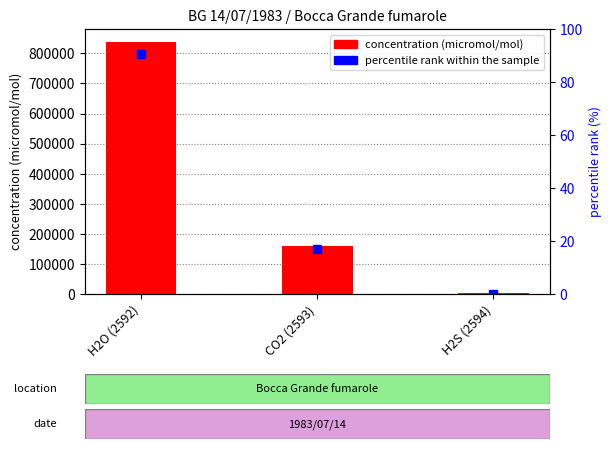

What is the label of the 2nd bar from the right?

CO2 (2593)